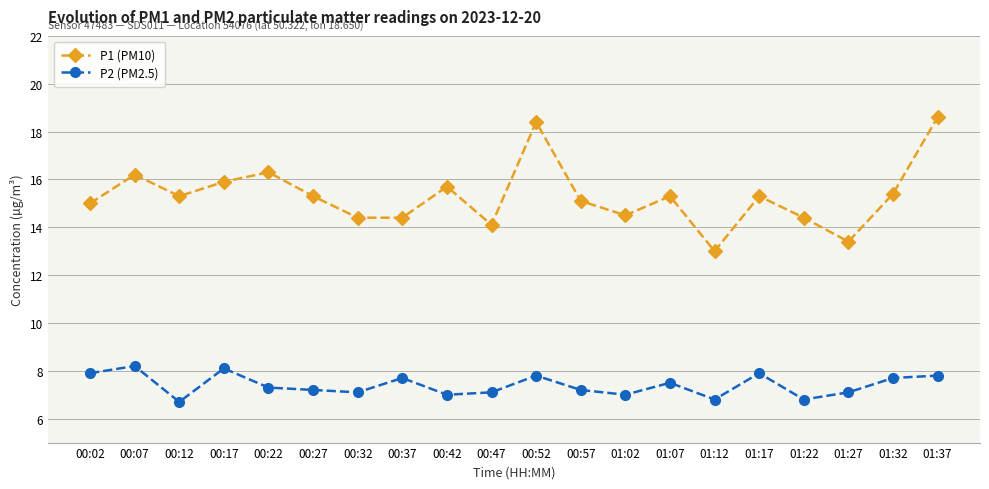

What is the greatest value displayed?

18.6